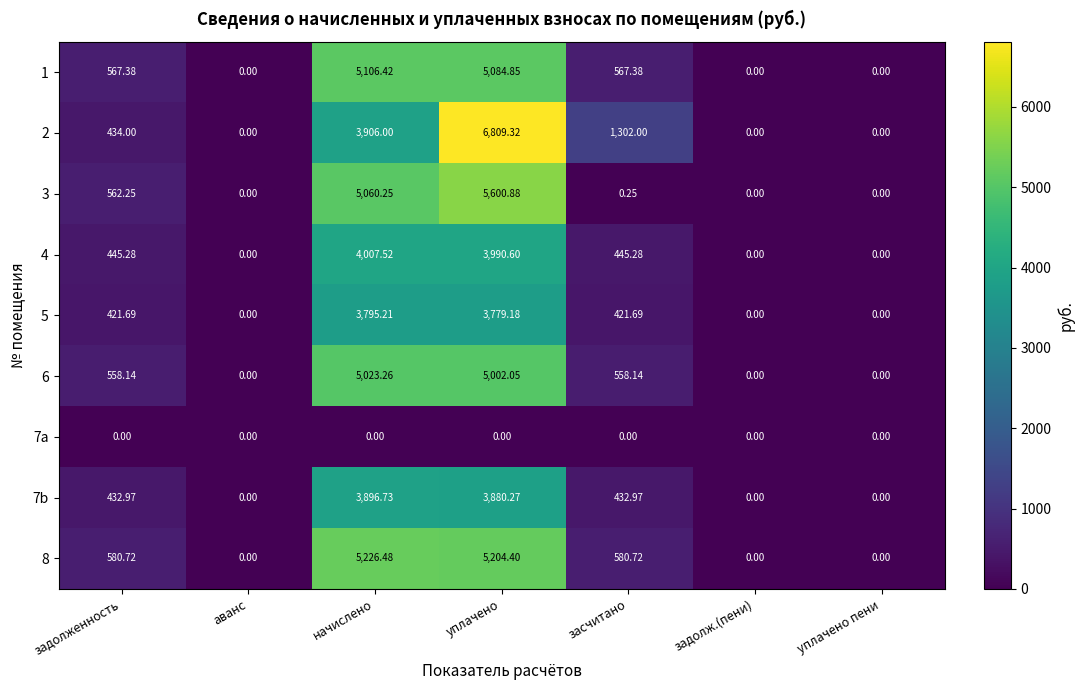

Which series has the largest total across all categories?

2